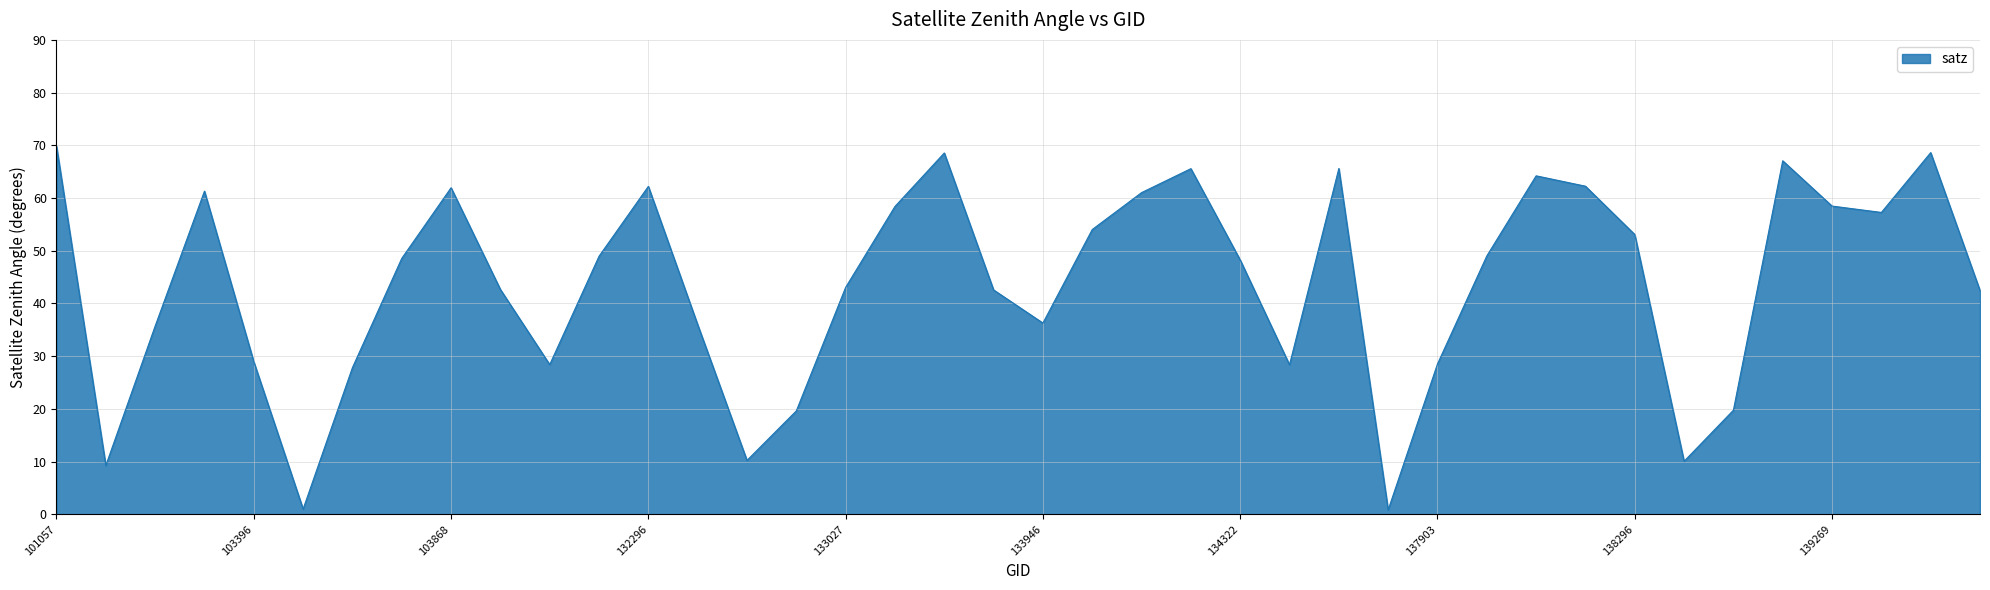

What is the maximum value shown in the chart?

69.8